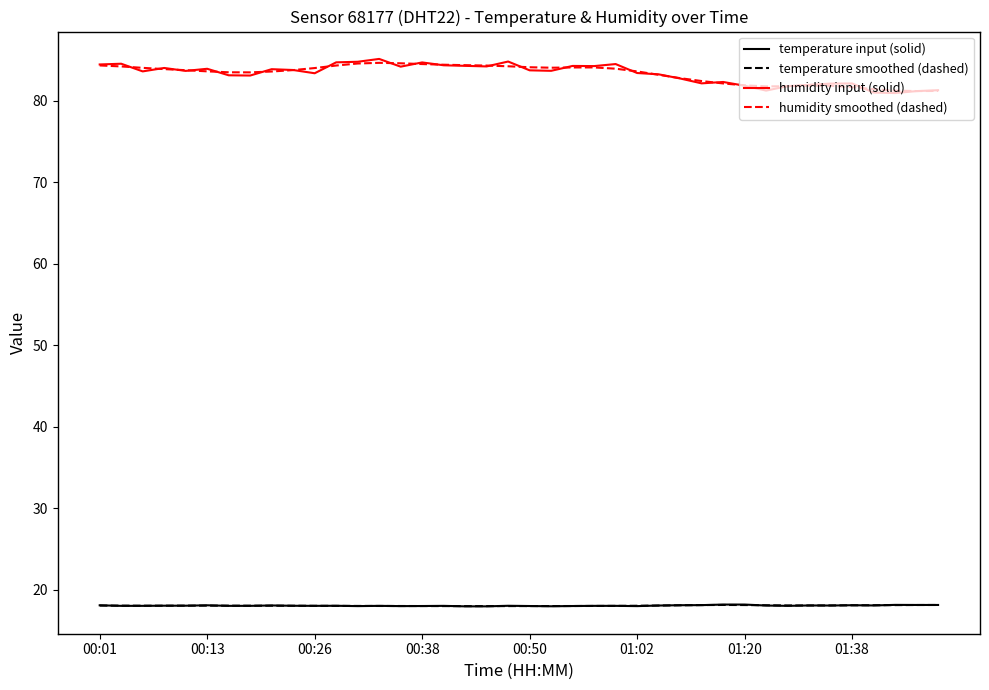

Which series has the largest range (max minus min)?

humidity input (solid)